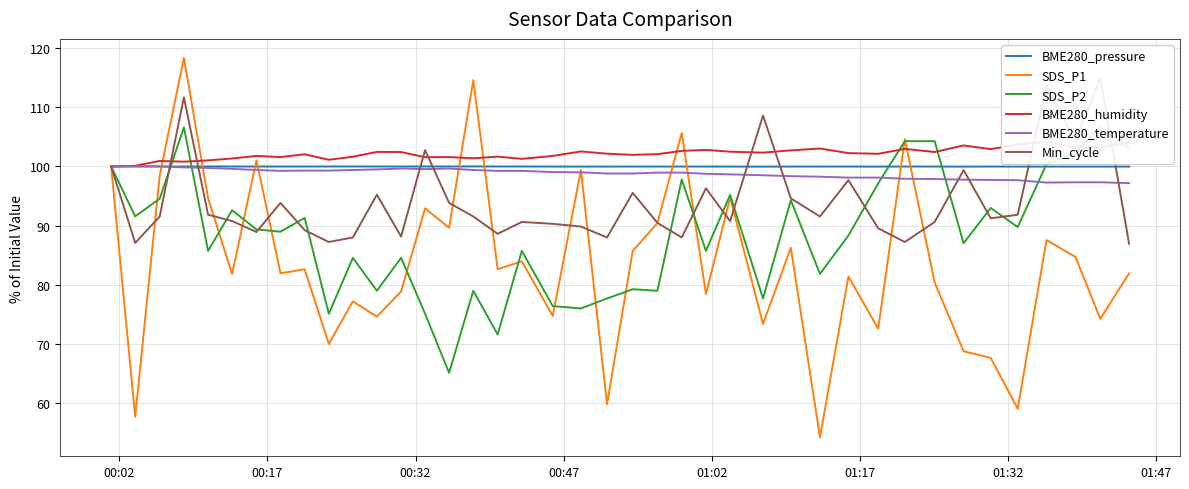

What is the maximum value for BME280_pressure?

100.0